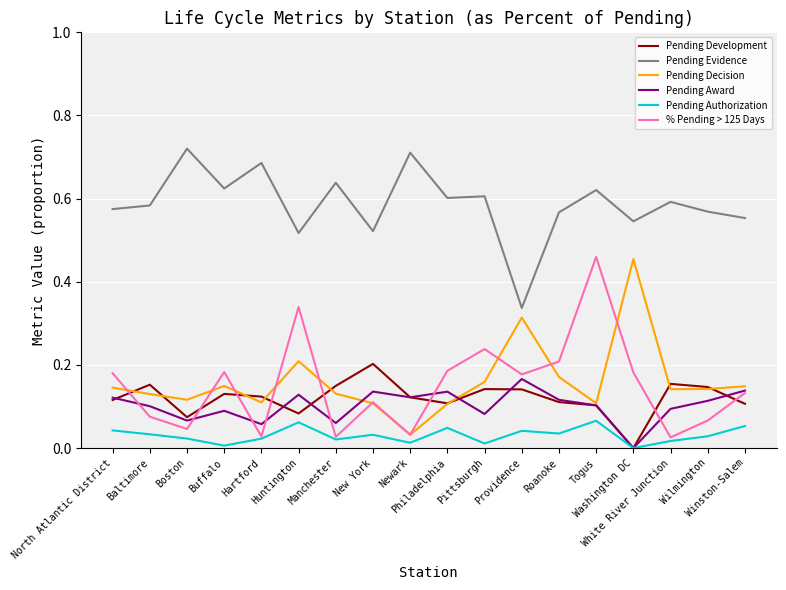

True or false: Pending Evidence and Pending Authorization intersect in this chart.

False